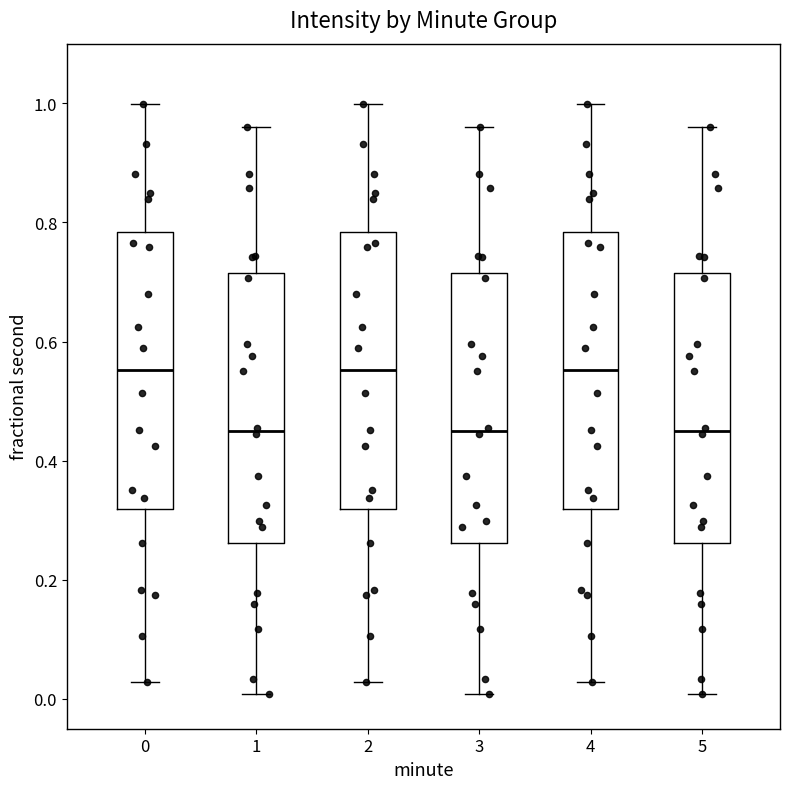

Reading left to right, transcribe this box plot: for each box, give where its median line is, the range the box spans, and where its two whiskers end, as read against the y-axis. The values are not printed on the chart, so give them approximately, as read against the axis.

0: median 0.56, box 0.32 to 0.78, whiskers 0.02 to 1.00
1: median 0.44, box 0.26 to 0.72, whiskers 0.00 to 0.96
2: median 0.56, box 0.32 to 0.78, whiskers 0.02 to 1.00
3: median 0.44, box 0.26 to 0.72, whiskers 0.00 to 0.96
4: median 0.56, box 0.32 to 0.78, whiskers 0.02 to 1.00
5: median 0.44, box 0.26 to 0.72, whiskers 0.00 to 0.96